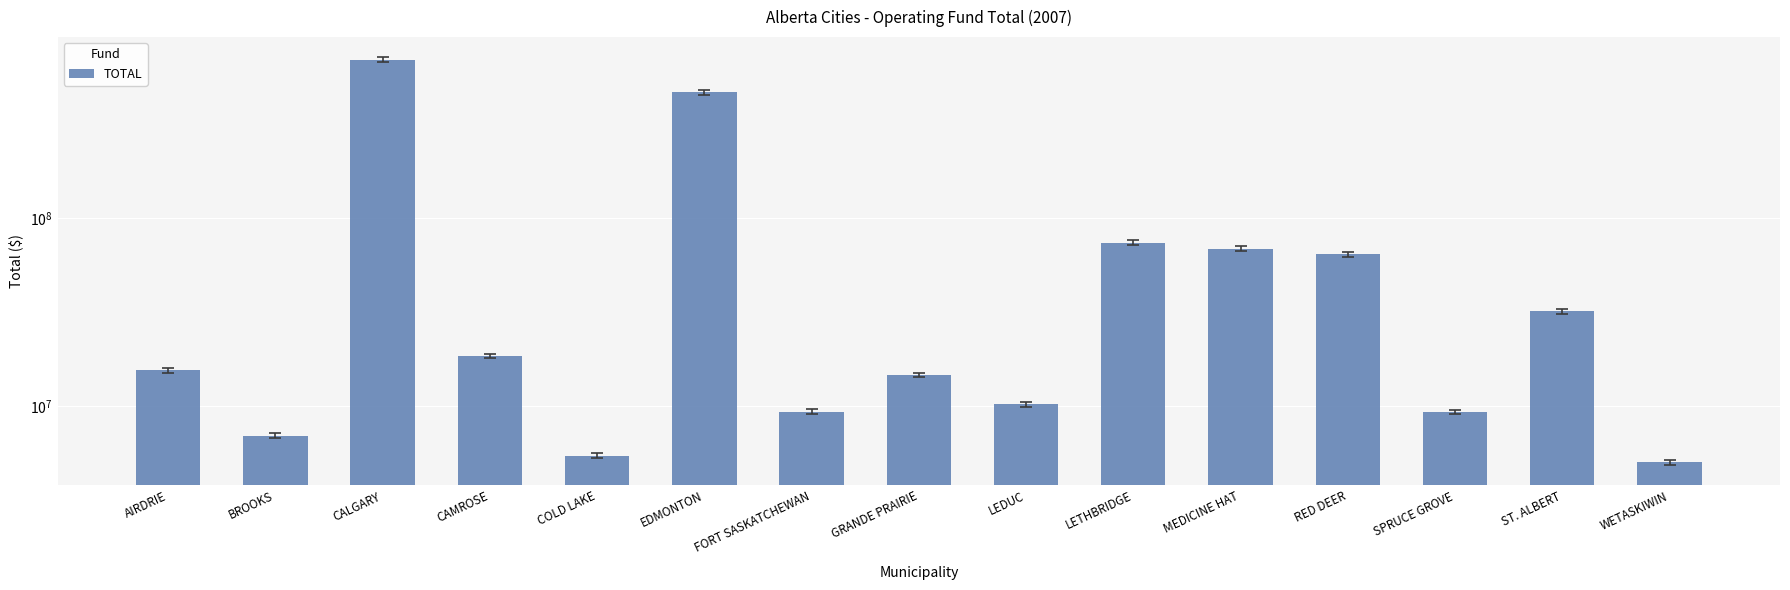

Which has a higher value, CAMROSE or GRANDE PRAIRIE?

CAMROSE